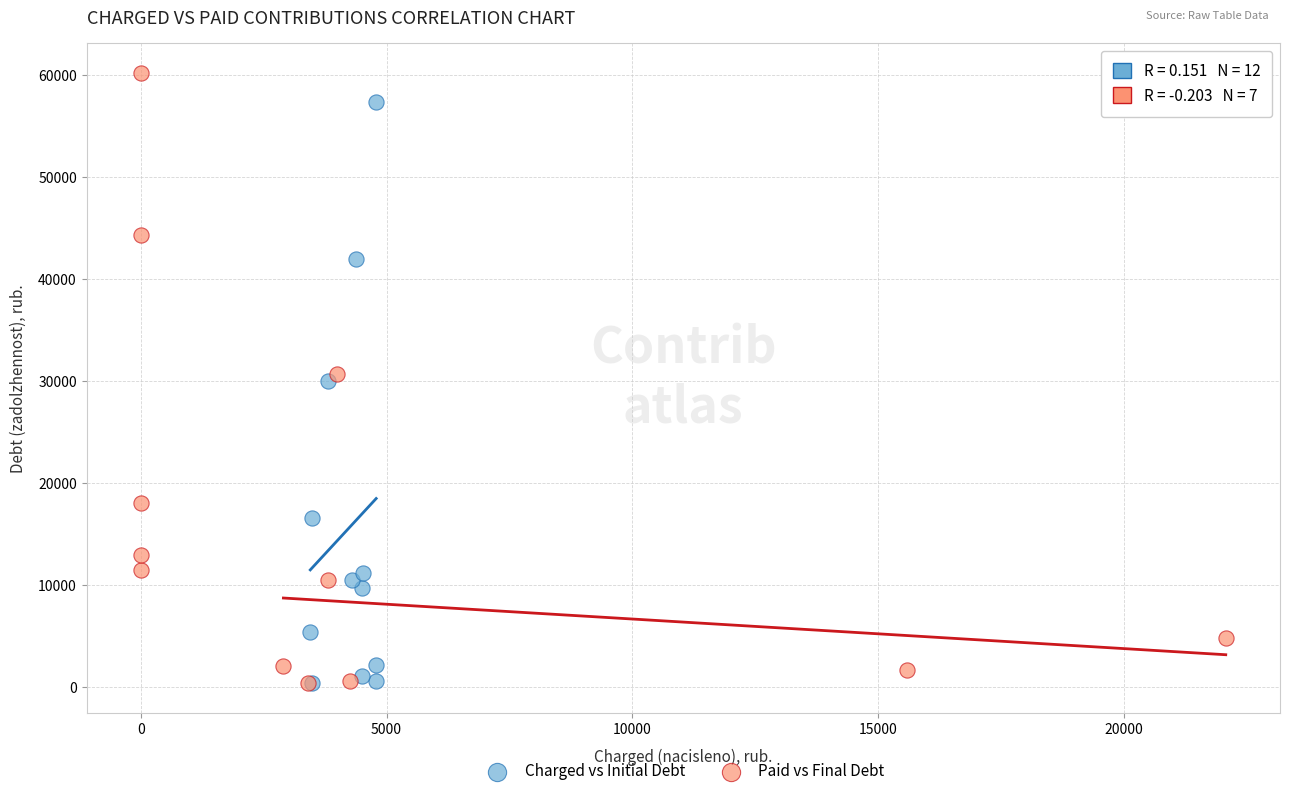

Which series reaches the maximum Y coordinate?

Paid vs Final Debt